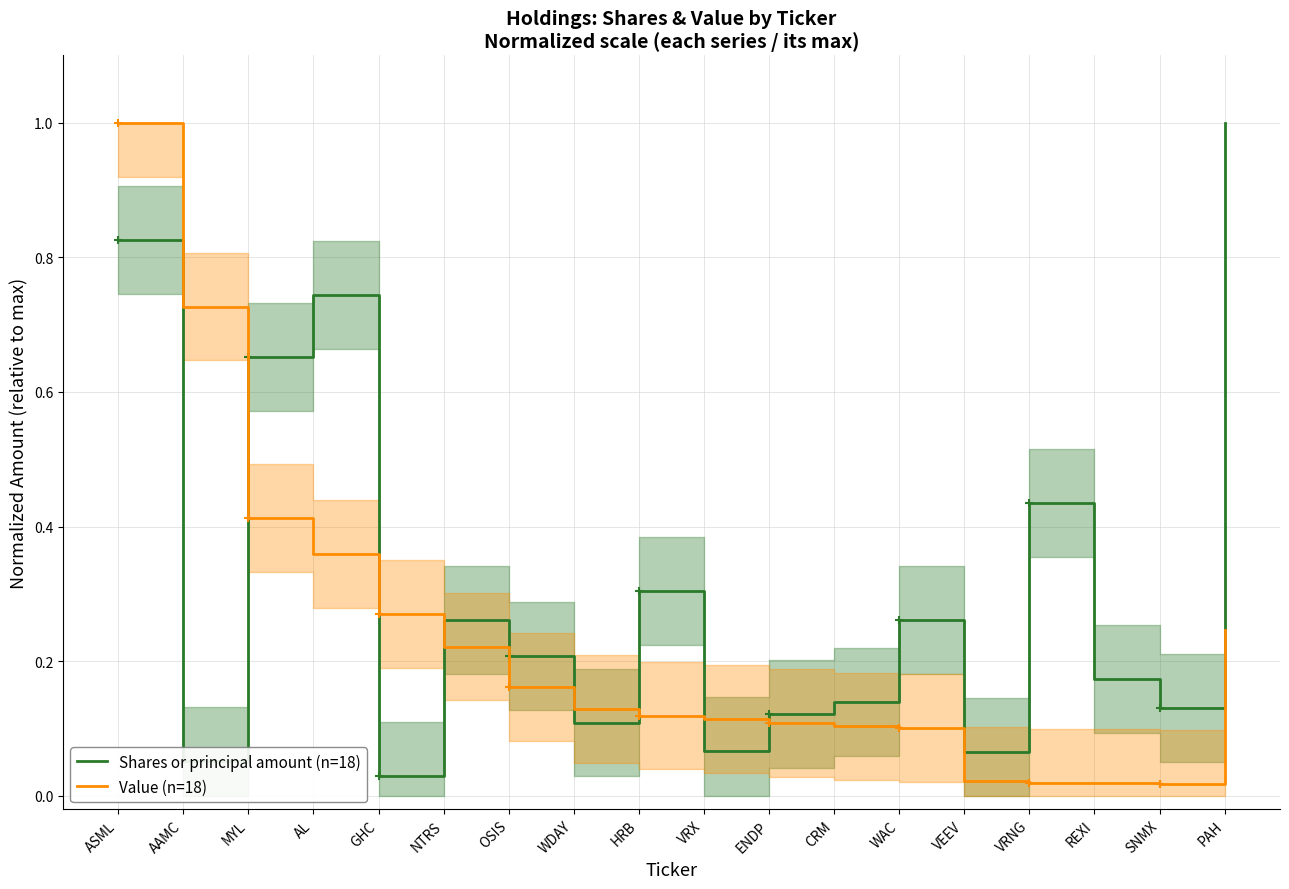

Reading left to right, extract all data points from this chart.

Shares or principal amount (n=18): 0.8	0.1	0.7	0.7	0.0	0.3	0.2	0.1	0.3	0.1	0.1	0.1	0.3	0.1	0.4	0.2	0.1	1.0
Value (n=18): 1.0	0.7	0.4	0.4	0.3	0.2	0.2	0.1	0.1	0.1	0.1	0.1	0.1	0.0	0.0	0.0	0.0	0.2